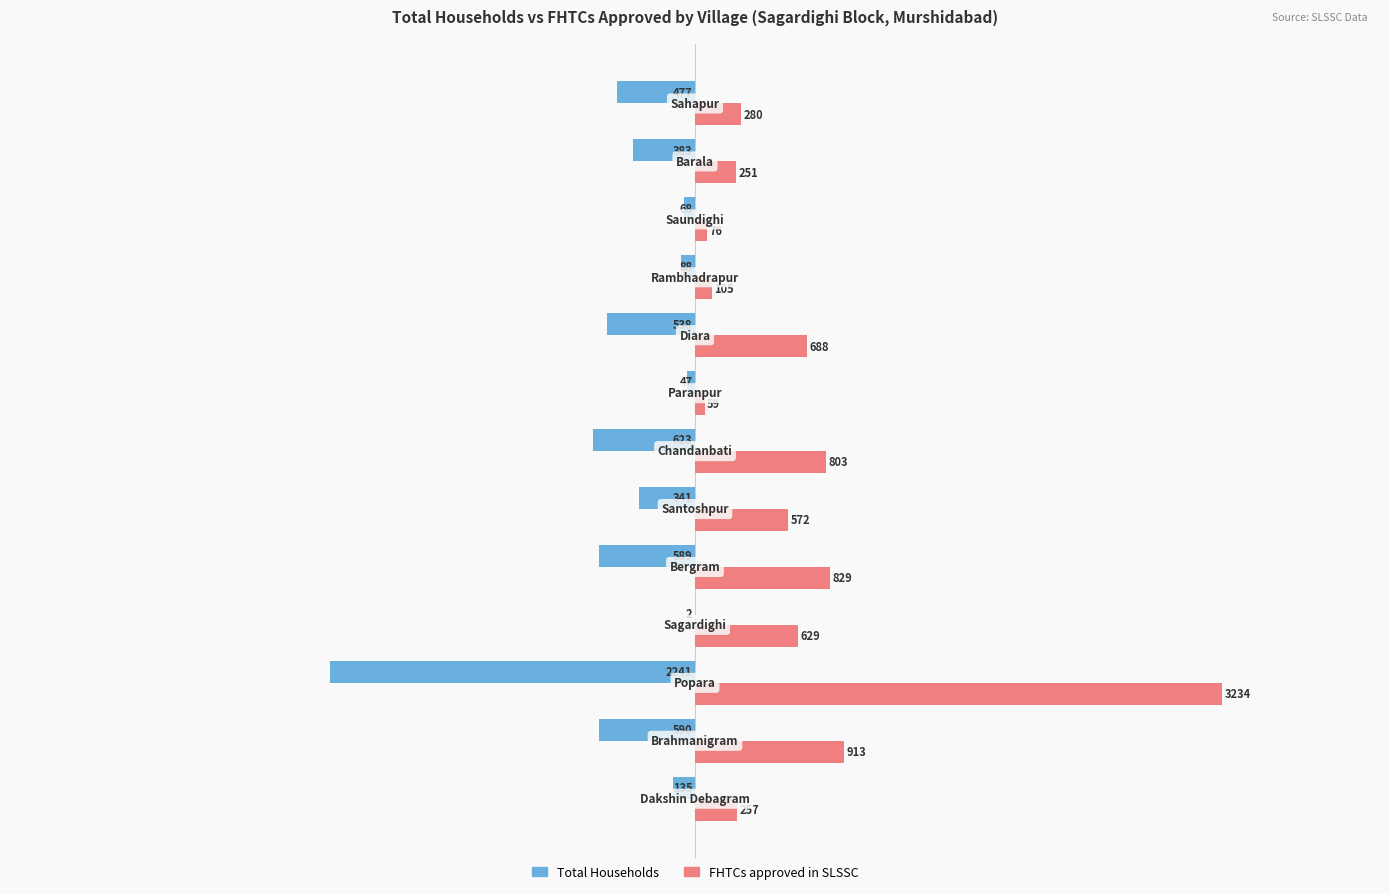

What is the greatest value displayed?

3234